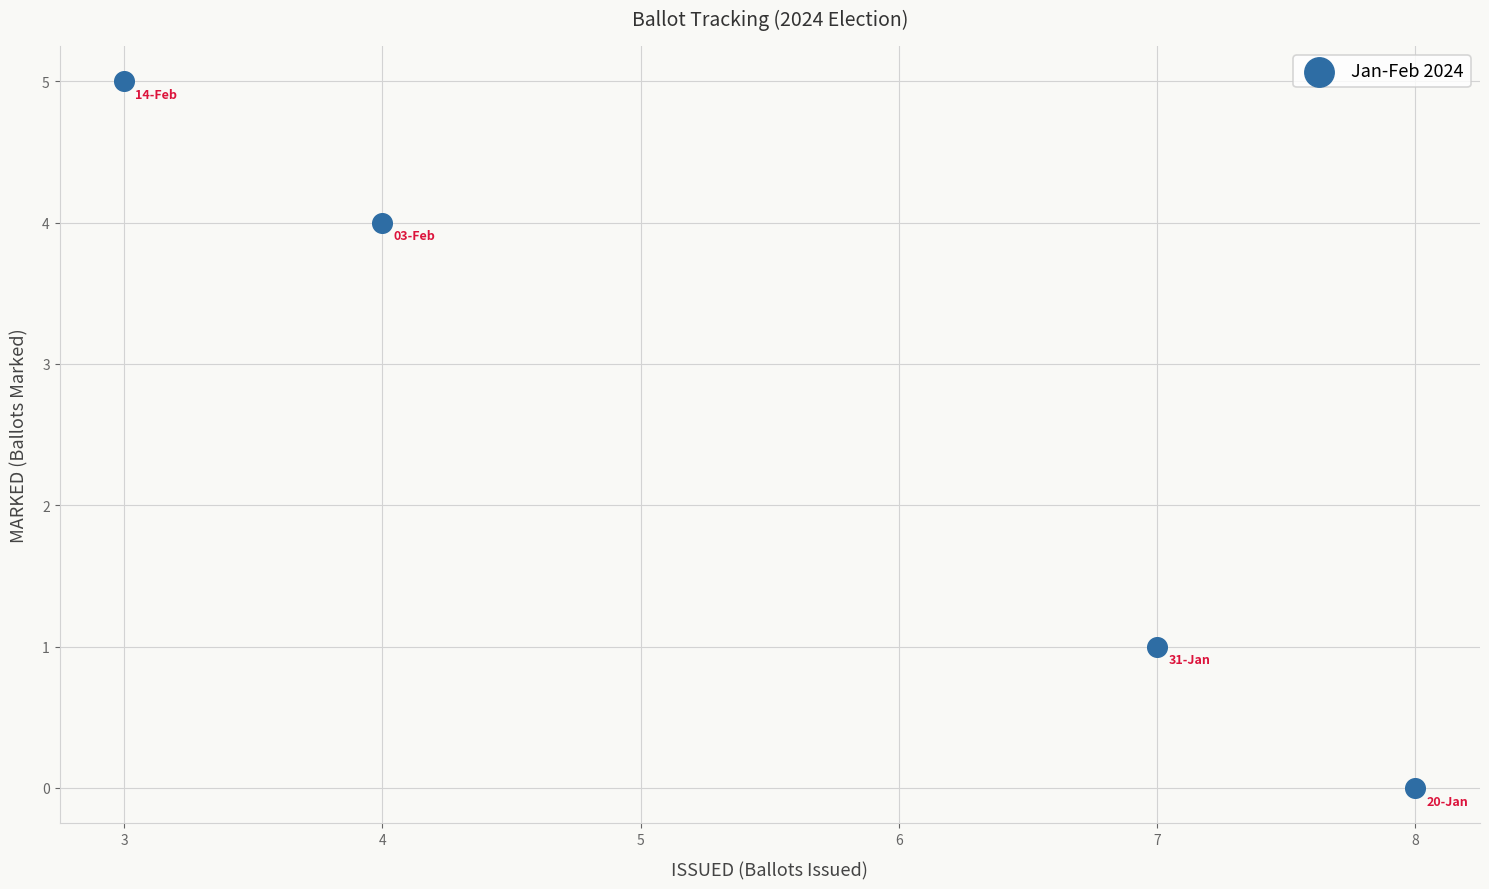

What is the average X value?

6